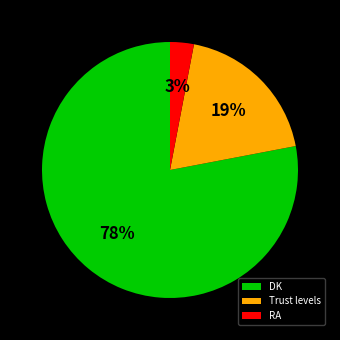

Which category has the biggest portion of the pie?

DK